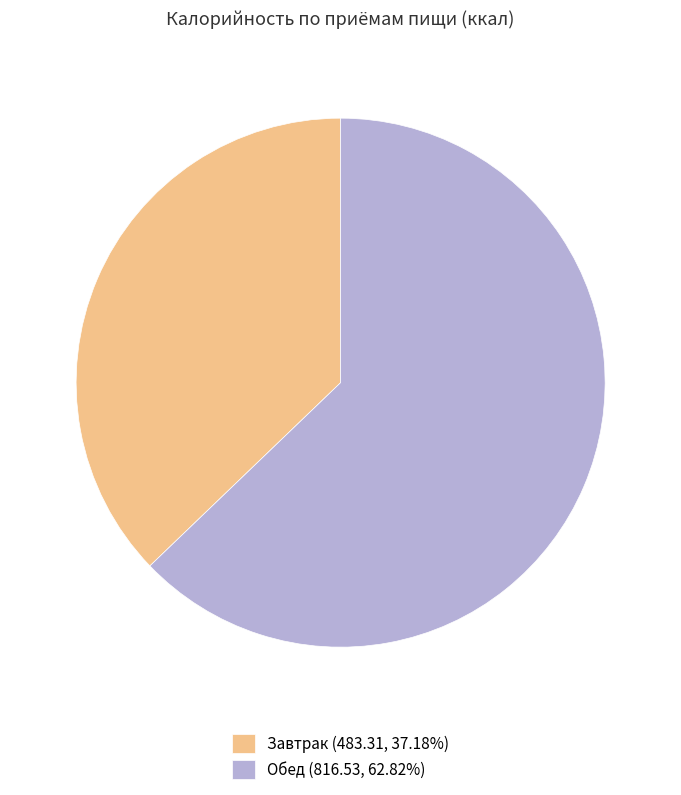

Approximately how many times larger is the value at Завтрак compared to Обед?

0.6